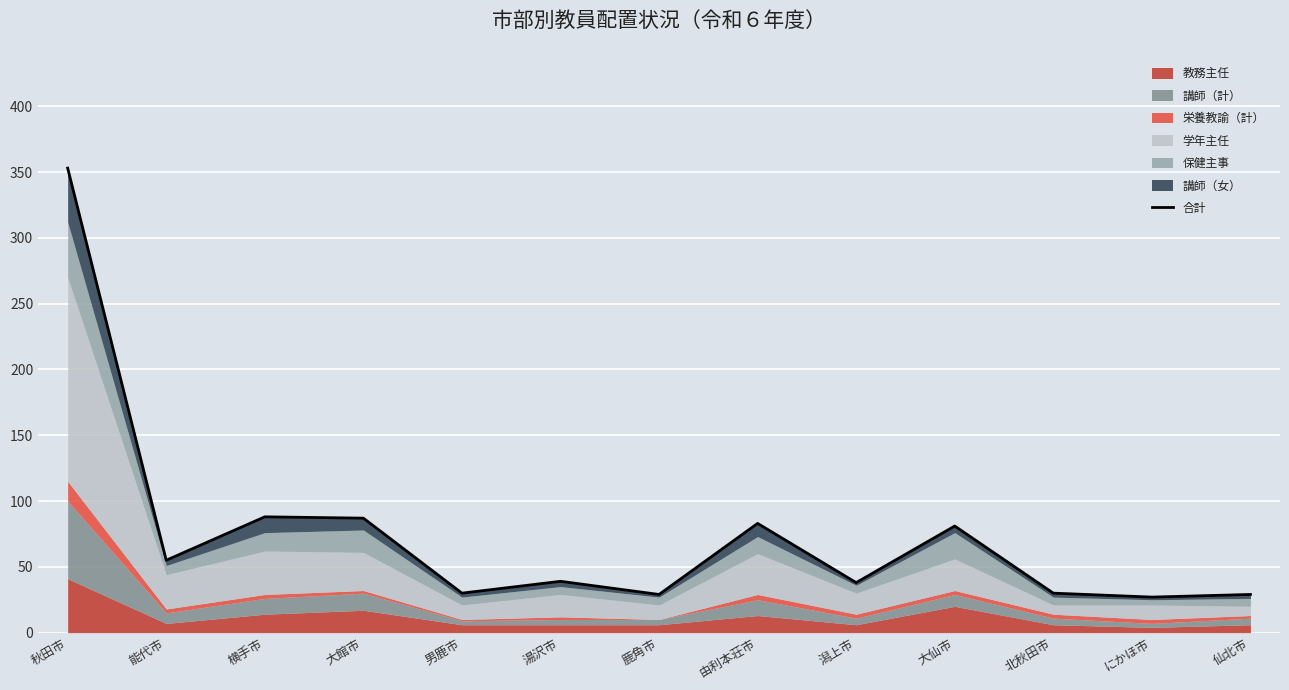

How many interior local peaks (higher than both neighbors) does the data have?

4